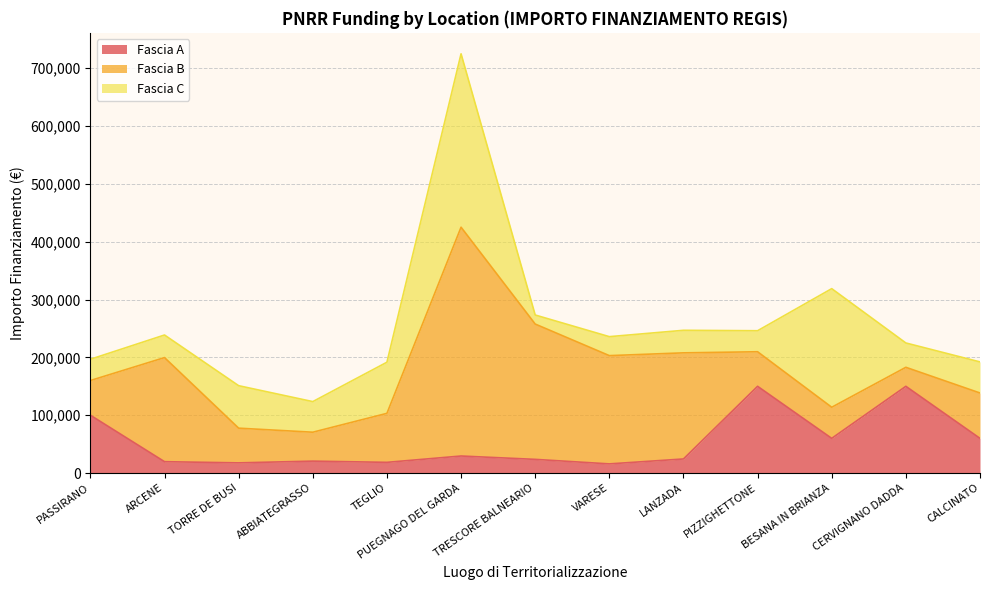

Reading right to left, list all the values displayed in this chart.

Fascia A: CALCINATO=60000.0	CERVIGNANO DADDA=150000.0	BESANA IN BRIANZA=60000.0	PIZZIGHETTONE=150000.0	LANZADA=24354.0	VARESE=15844.0	TRESCORE BALNEARIO=23663.4	PUEGNAGO DEL GARDA=29464.2	TEGLIO=18516.0	ABBIATEGRASSO=20632.0	TORRE DE BUSI=17625.0	ARCENE=19661.6	PASSIRANO=100000.0
Fascia B: CALCINATO=78445.4	CERVIGNANO DADDA=32868.0	BESANA IN BRIANZA=53784.0	PIZZIGHETTONE=59760.0	LANZADA=183501.0	VARESE=187212.0	TRESCORE BALNEARIO=234000.0	PUEGNAGO DEL GARDA=395644.9	TEGLIO=84735.1	ABBIATEGRASSO=50000.0	TORRE DE BUSI=60000.0	ARCENE=180000.0	PASSIRANO=60000.0
Fascia C: CALCINATO=53736.0	CERVIGNANO DADDA=42066.0	BESANA IN BRIANZA=205092.0	PIZZIGHETTONE=36351.0	LANZADA=39000.0	VARESE=32804.9	TRESCORE BALNEARIO=15630.6	PUEGNAGO DEL GARDA=299862.0	TEGLIO=88400.0	ABBIATEGRASSO=52920.0	TORRE DE BUSI=73440.0	ARCENE=39060.0	PASSIRANO=36760.1